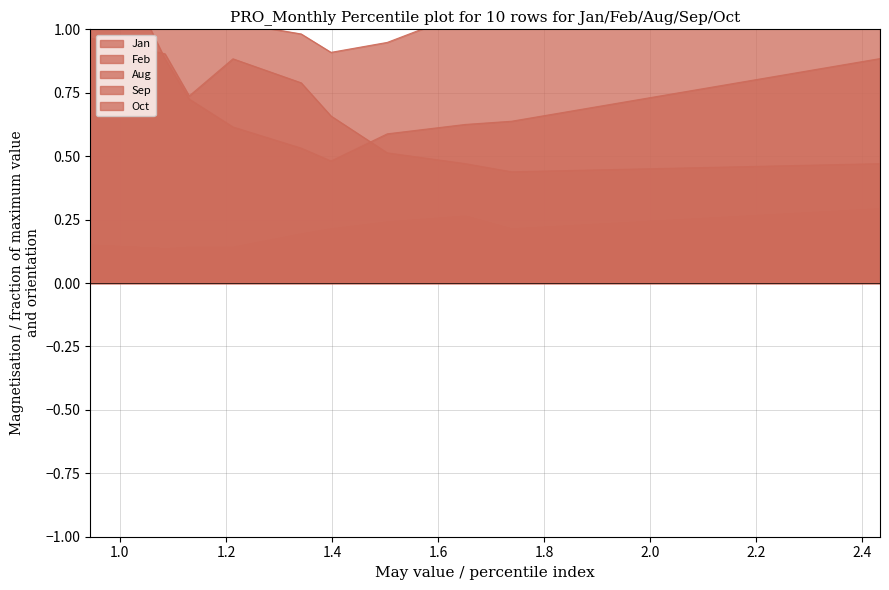

Does the chart display data point markers on the line(s)?

No